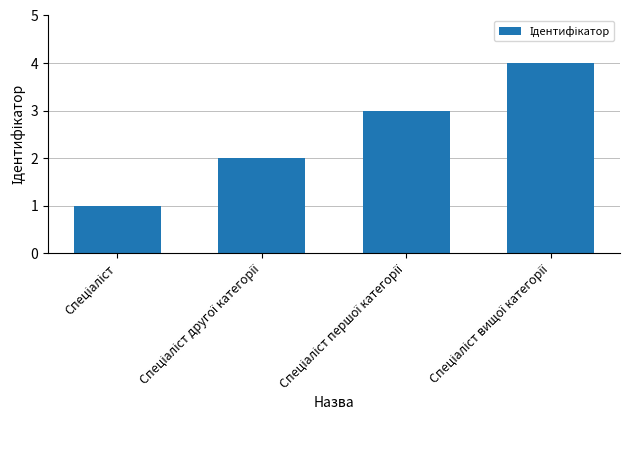

What is the difference between the maximum and minimum values?

3